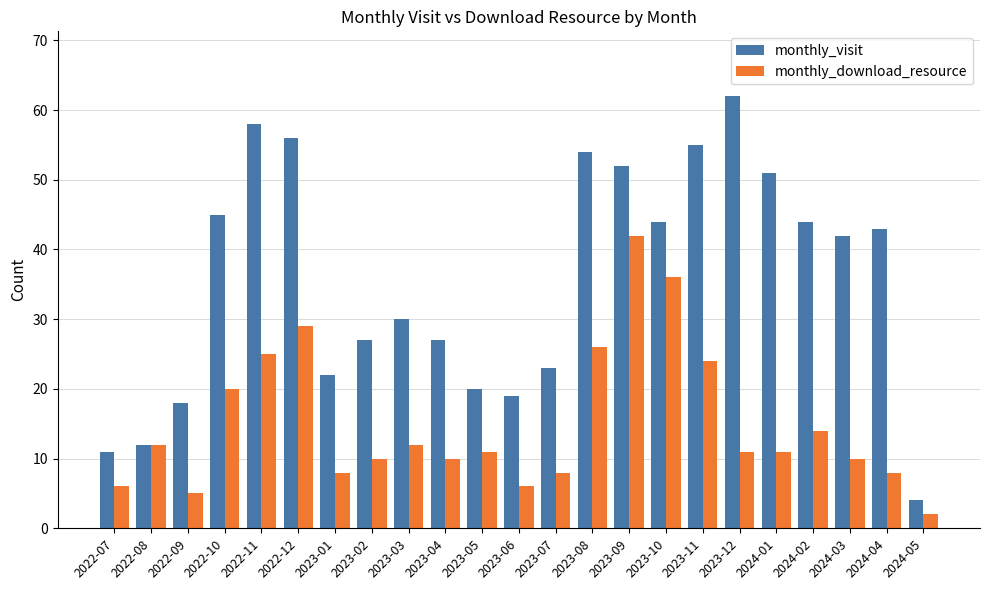

Rank the series by their average value, from highest to lowest.

monthly_visit, monthly_download_resource